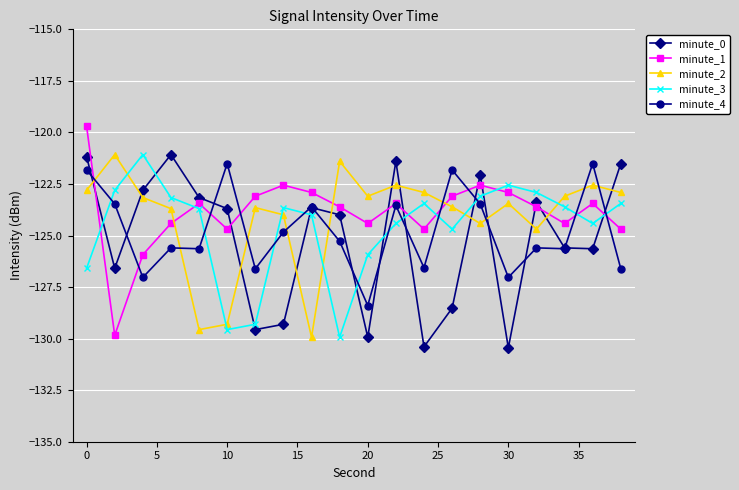

After their last crossing, which series has the higher values: minute_1 or minute_0?

minute_0